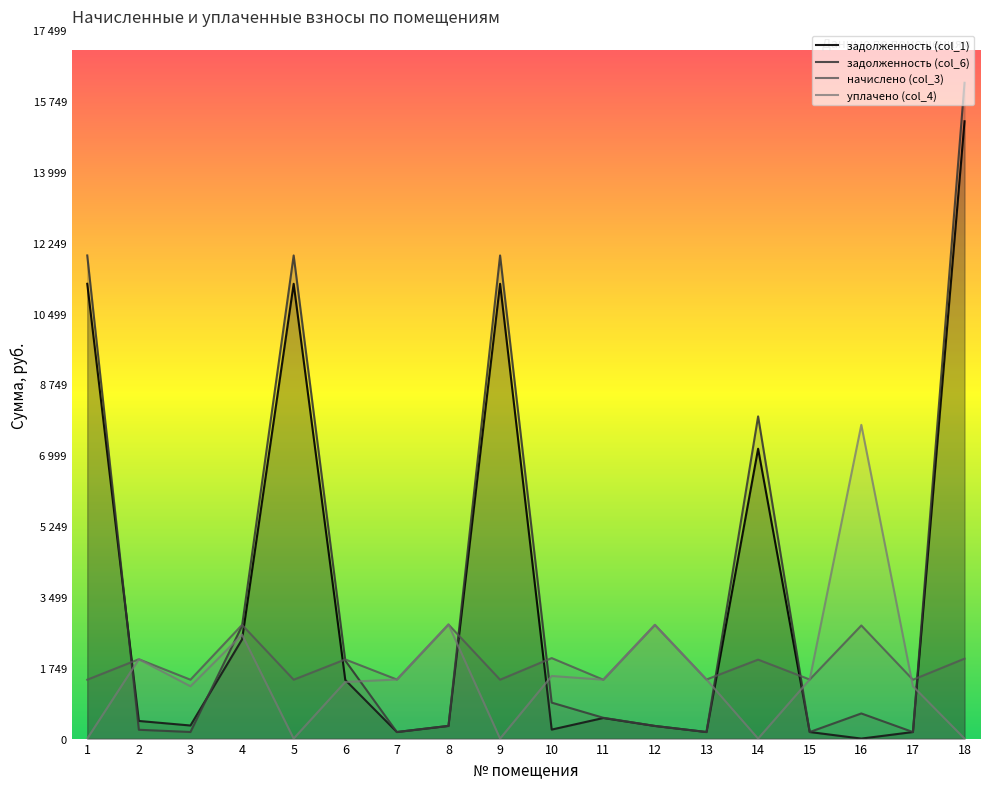

What is the value of the задолженность (col_6) point at the 9th from the left?

11937.0